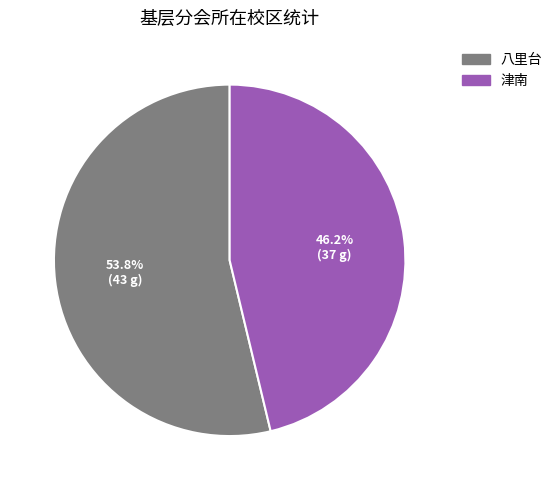

The 八里台 slice represents 54% of the pie. True or false?

True